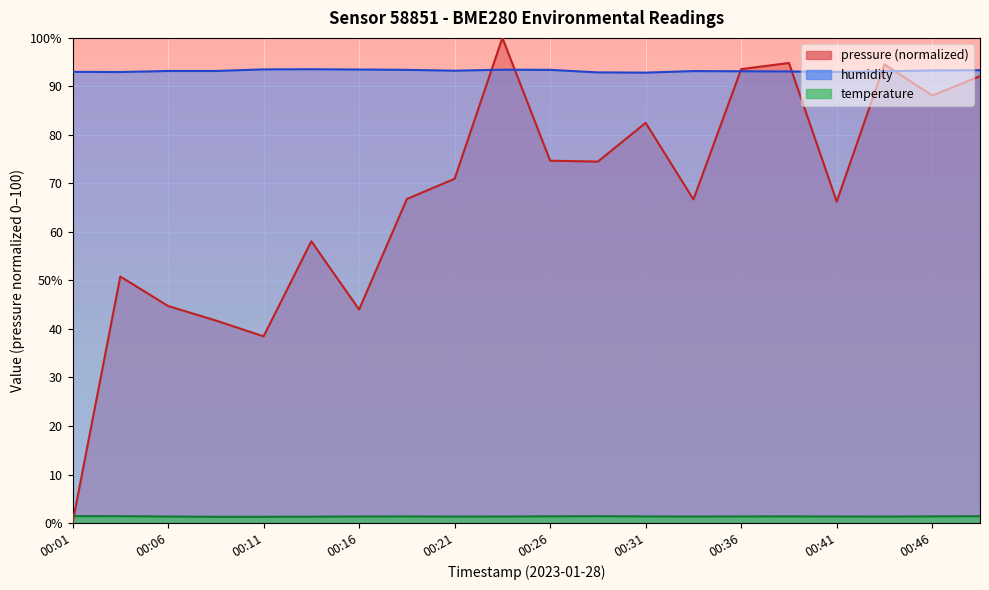

The temperature series shows 0.4 at 00:26. True or false?

False